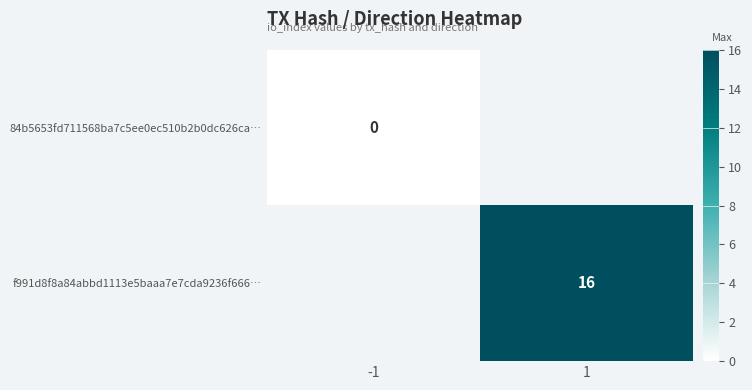

The f991d8f8a84abbd1113e5baaa7e7cda9236f666… series shows 29 at 1. True or false?

False